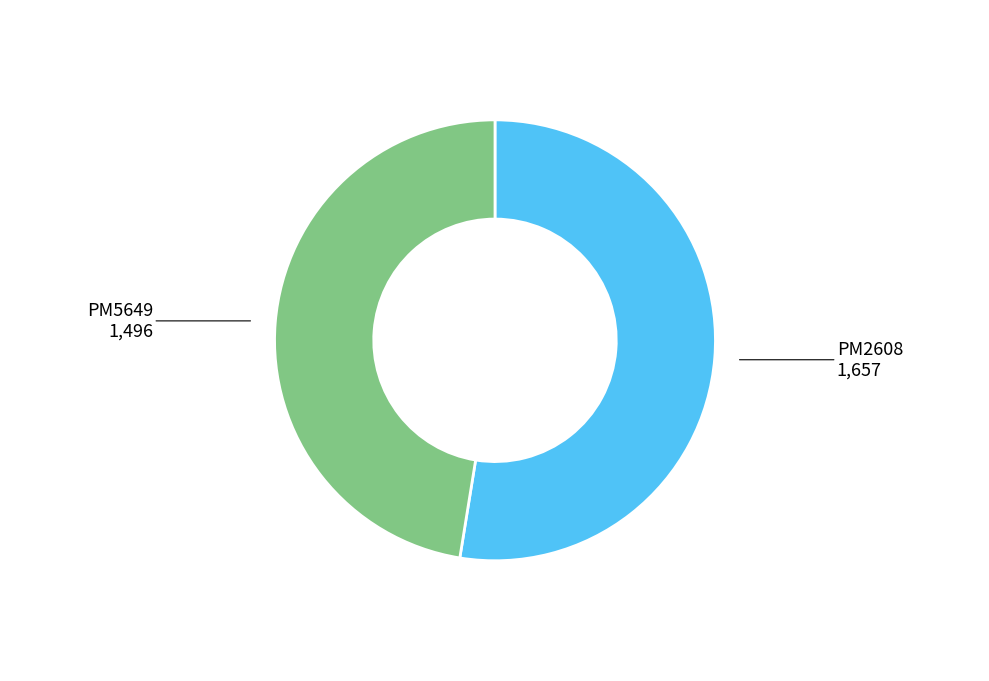

The PM5649 slice represents 47% of the pie. True or false?

True